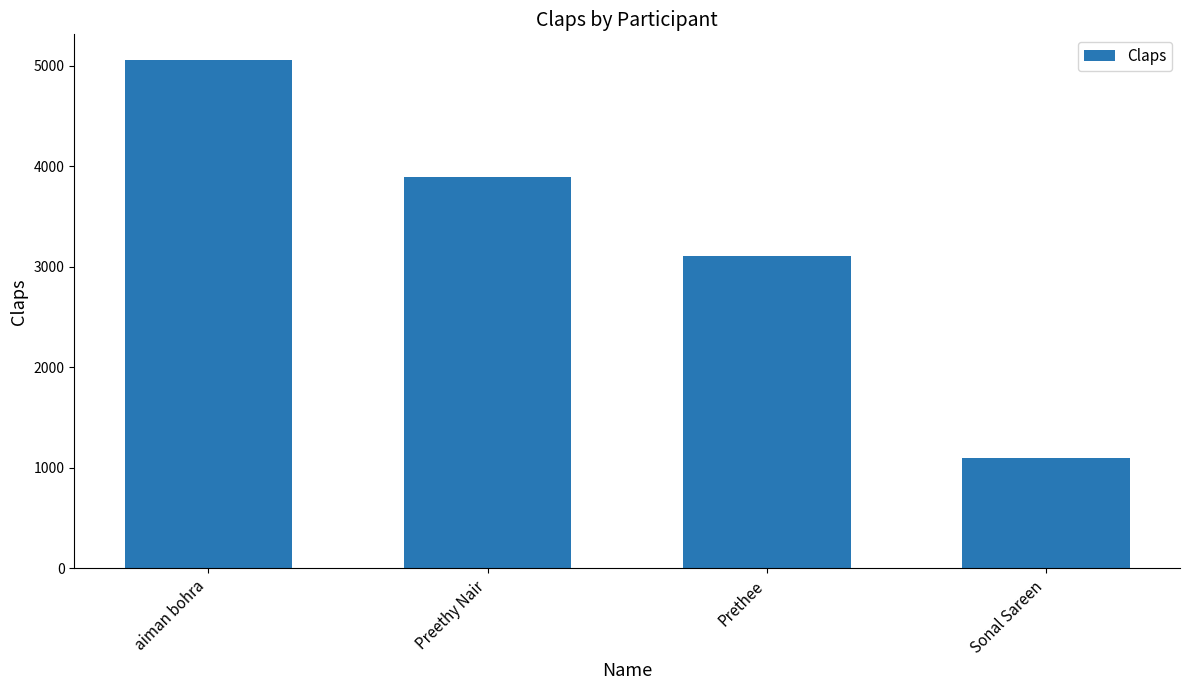

What is the smallest value displayed?

1100